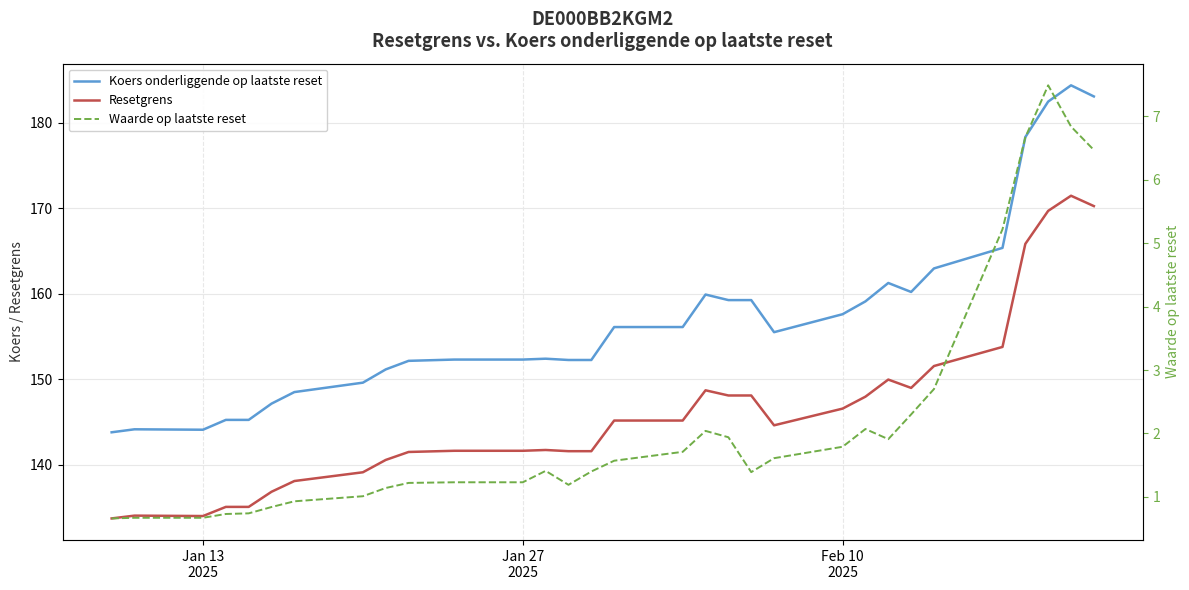

At how many categories does at least one series exceed 46?

31